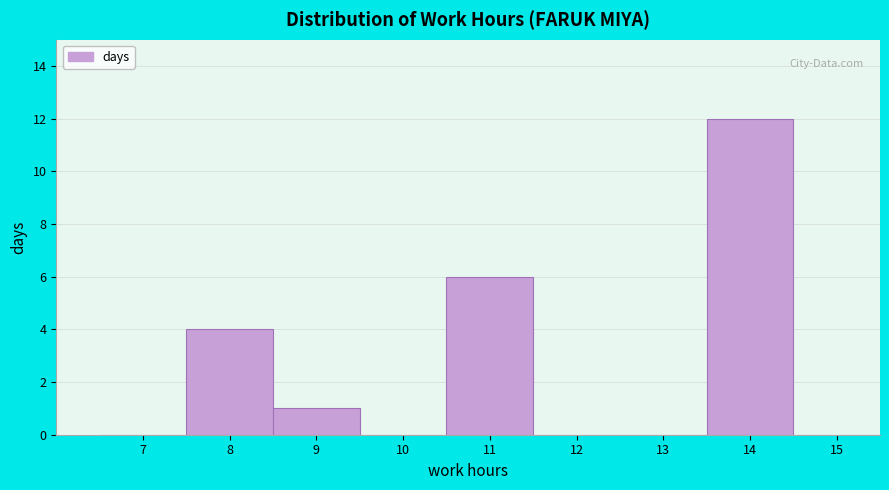

Reading right to left, what are all the values shown in this chart?

15=0	14=12	13=0	12=0	11=6	10=0	9=1	8=4	7=0